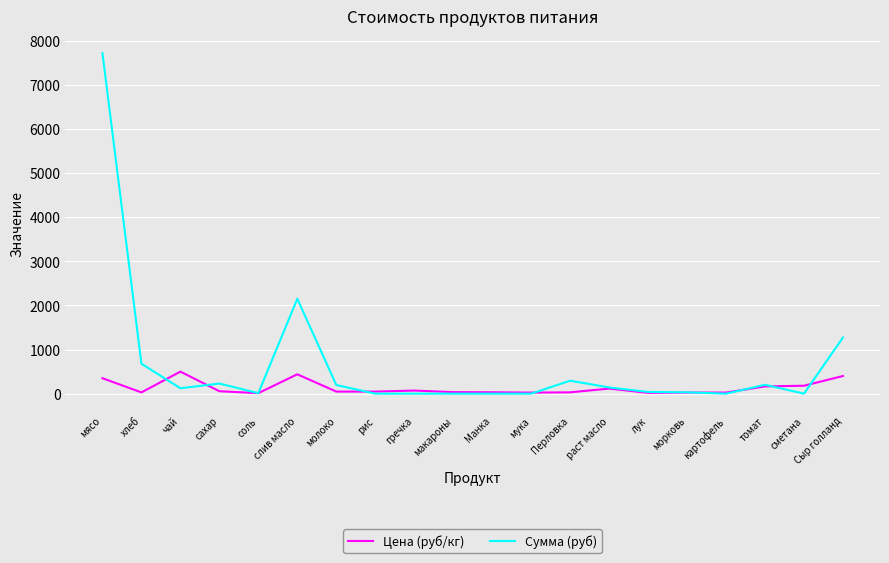

Which series has the widest spread of values?

Сумма (руб)